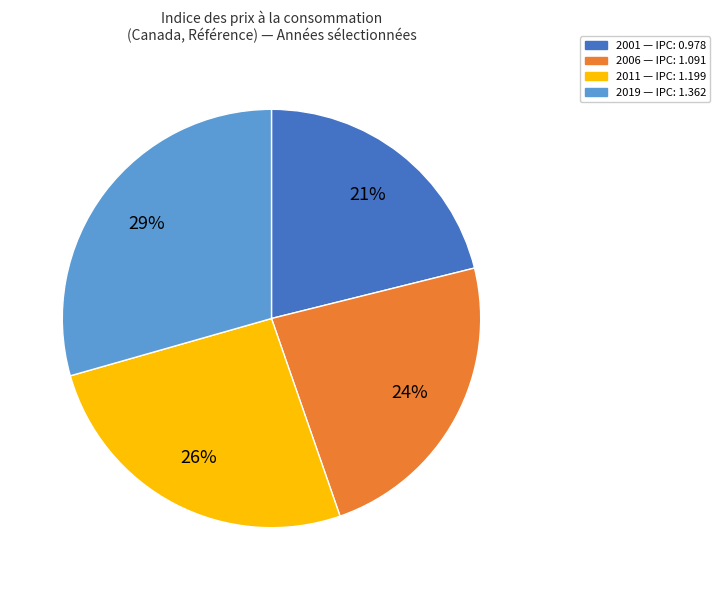

Is there a majority slice in this chart?

No